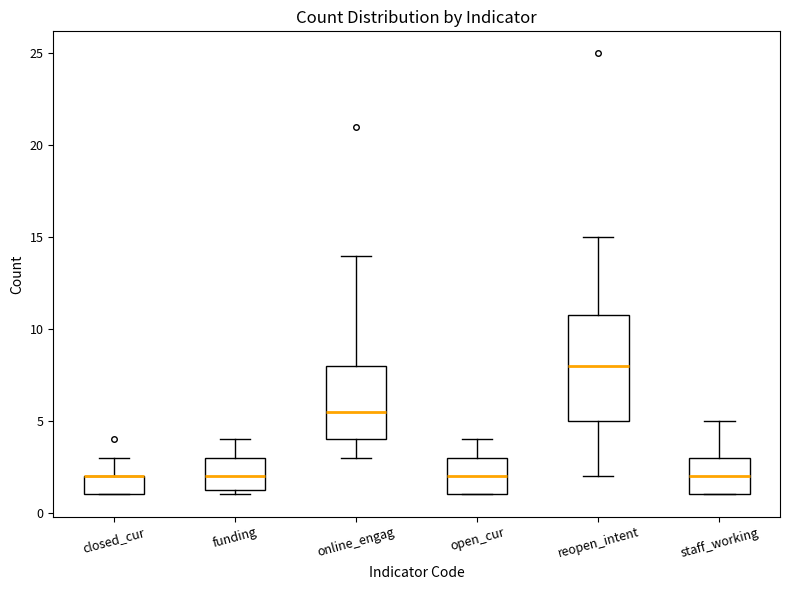

Reading left to right, read every box against the y-axis: the position of its median line, the range the box covers, and the ends of its whiskers. The values are not printed on the chart, so give them approximately, as read against the axis.

closed_cur: median 2.0 (drawn on the box's upper edge), box 1.0 to 2.0, whiskers 1.0 to 3.0
funding: median 2.0, box 1.5 to 3.0, whiskers 1.0 to 4.0
online_engag: median 5.5, box 4.0 to 8.0, whiskers 3.0 to 14.0
open_cur: median 2.0, box 1.0 to 3.0, whiskers 1.0 to 4.0
reopen_intent: median 8.0, box 5.0 to 11.0, whiskers 2.0 to 15.0
staff_working: median 2.0, box 1.0 to 3.0, whiskers 1.0 to 5.0